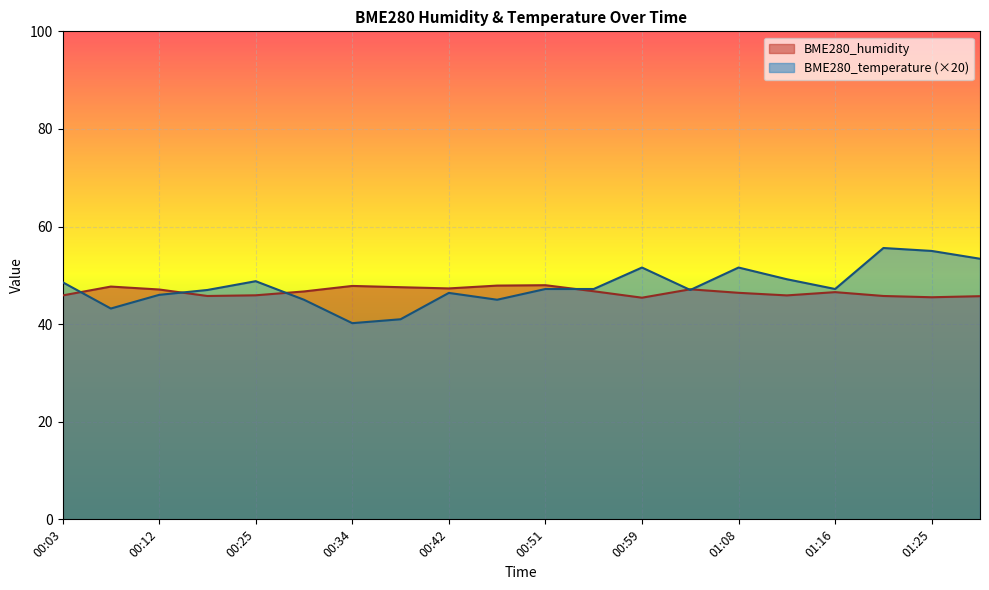

At which category is the sum across all series the highest?

01:21